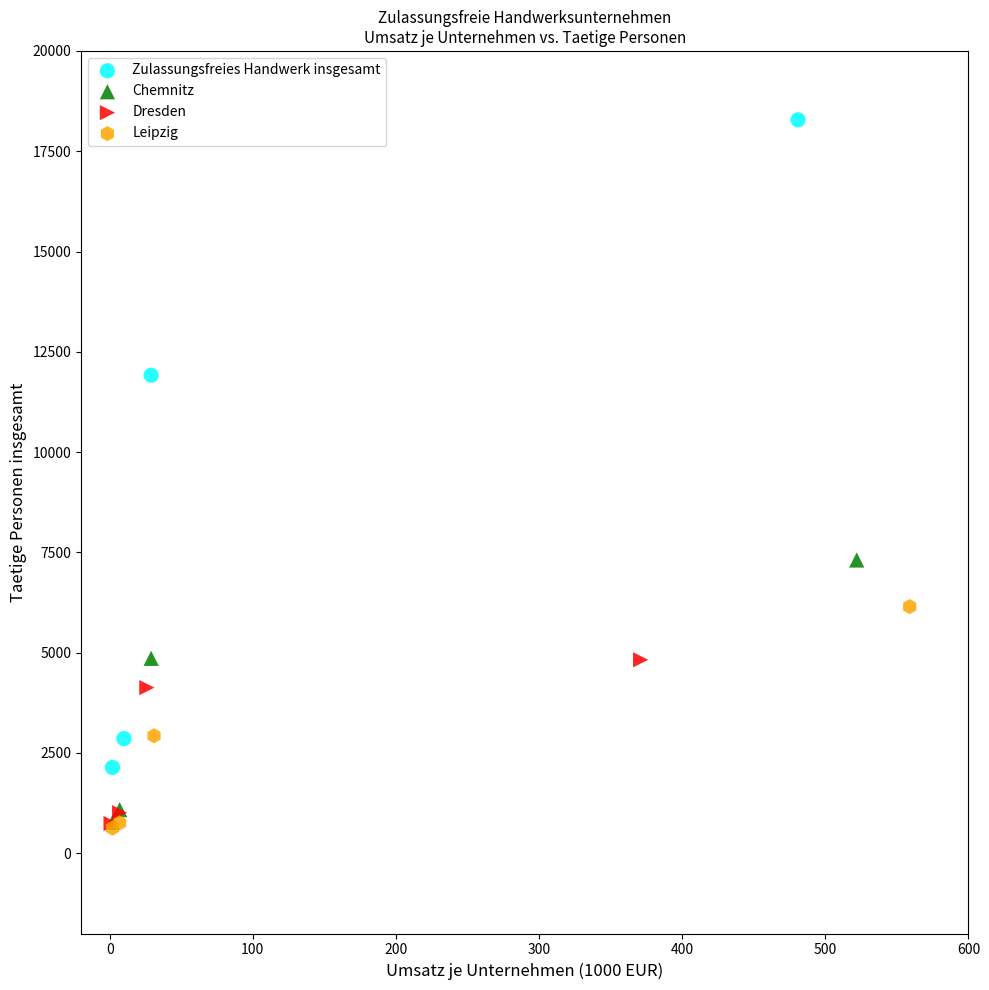

Which series has the largest Y range (max minus min)?

Zulassungsfreies Handwerk insgesamt